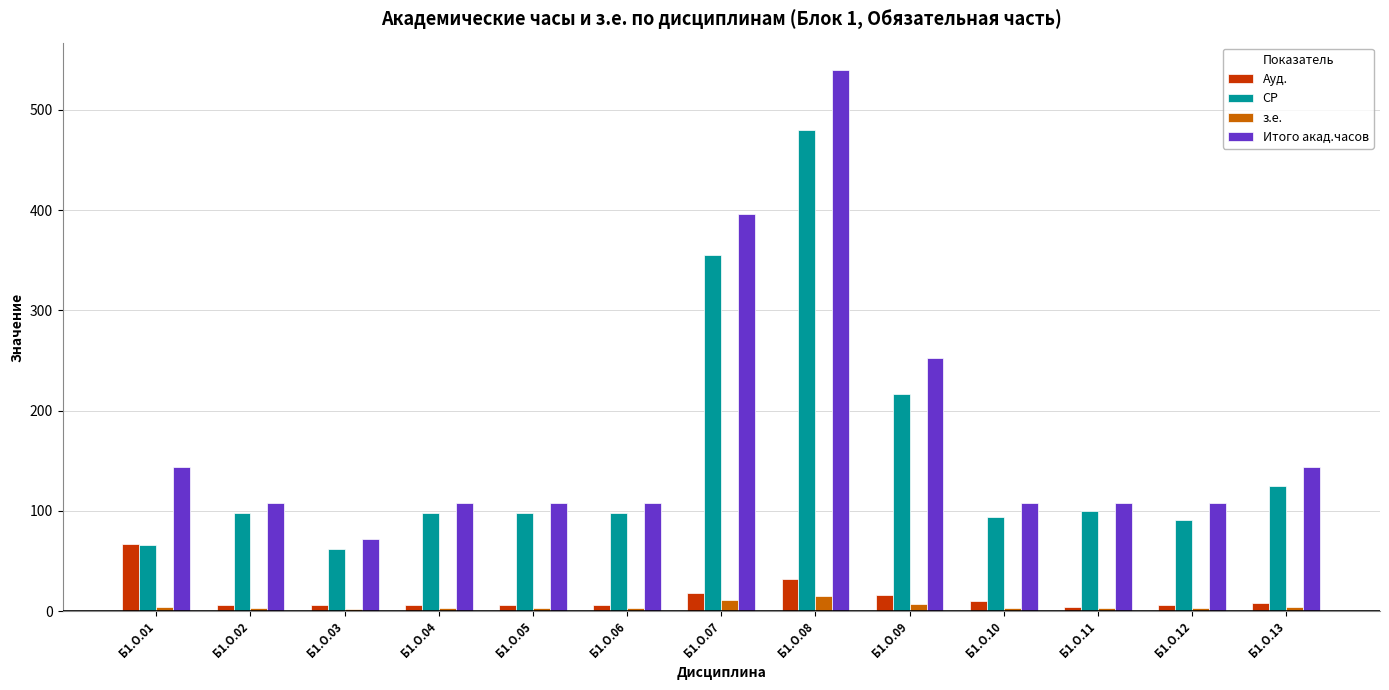

At which category is the sum across all series the highest?

Б1.О.08